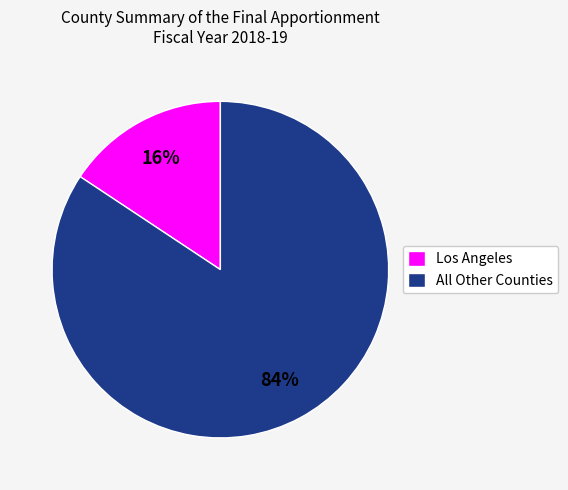

Count the number of slices in the pie.

2